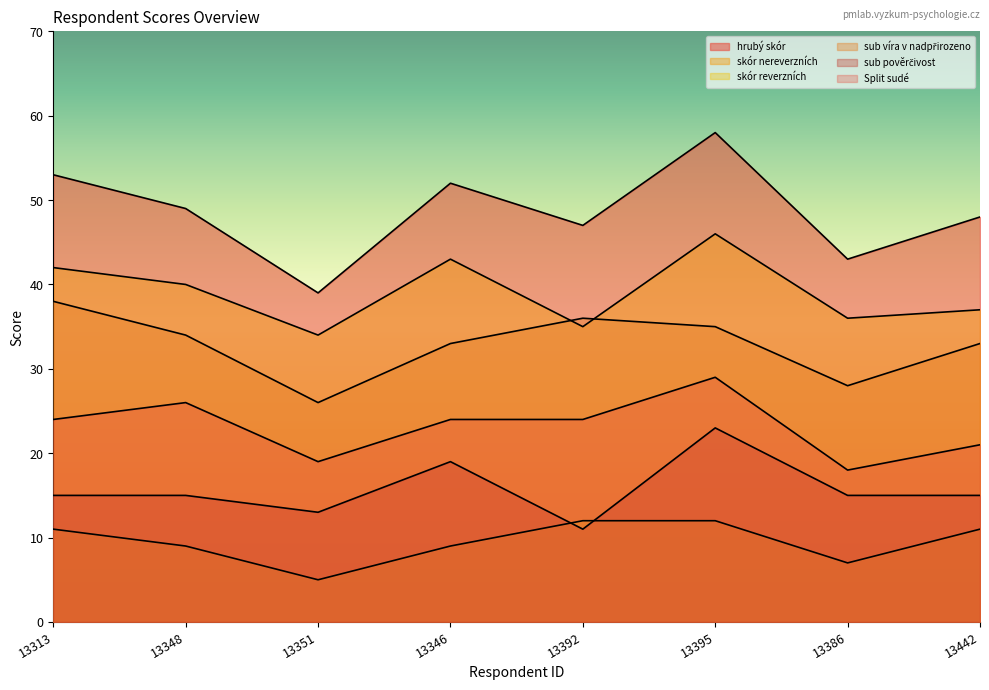

What is the smallest value displayed?

5